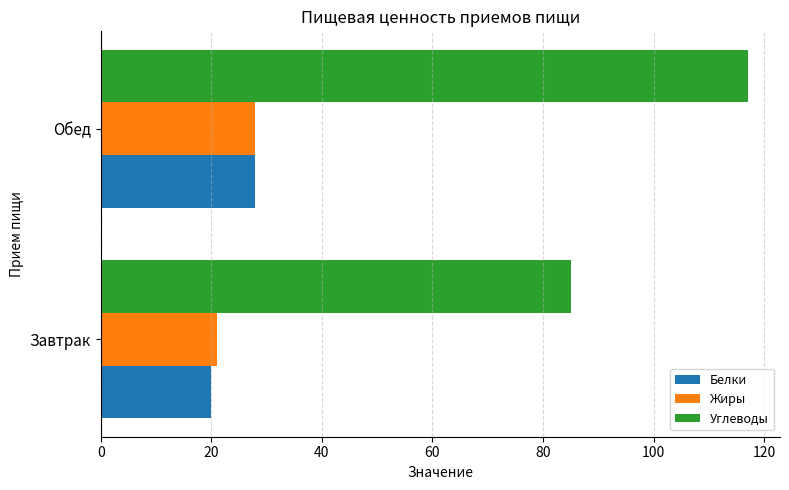

How many Белки values are between 20 and 28?

2